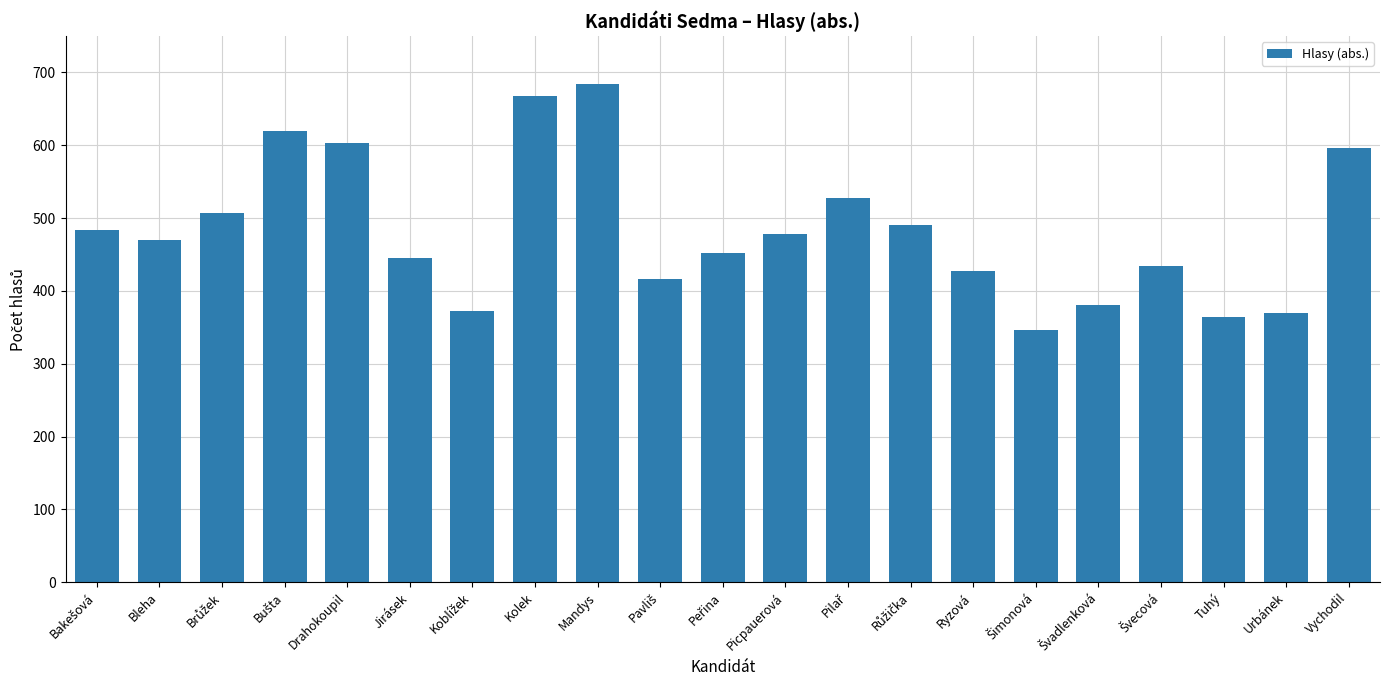

What is the difference between the second highest and minimum values?

320